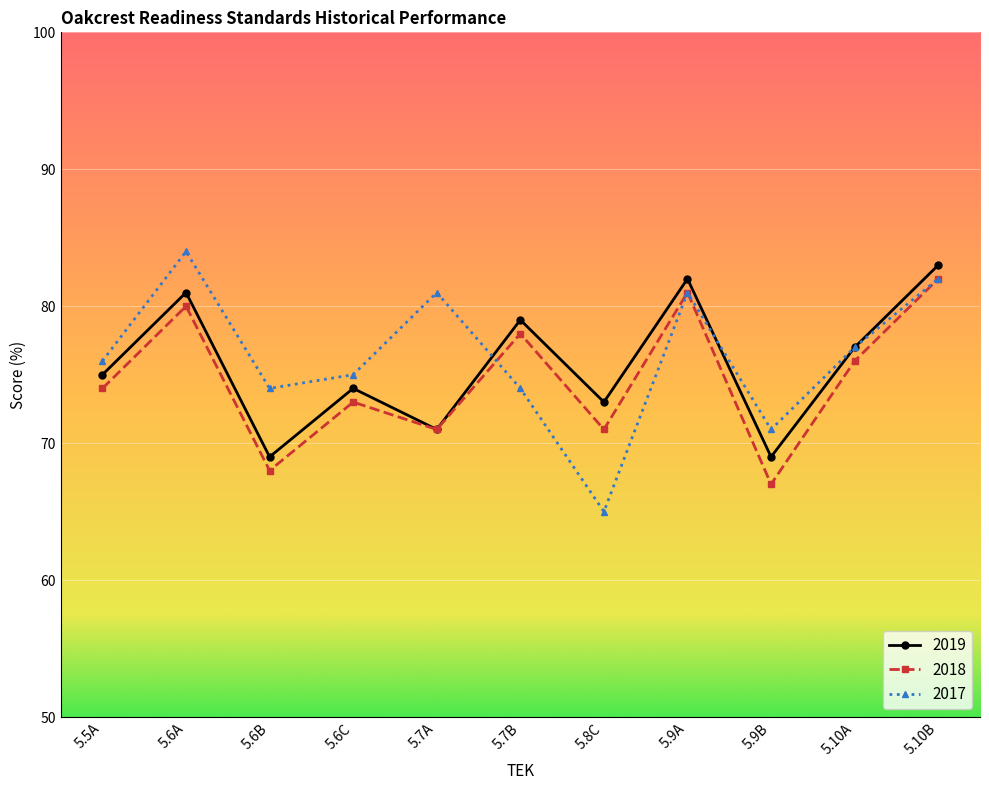

What is the minimum value for 2018?

67